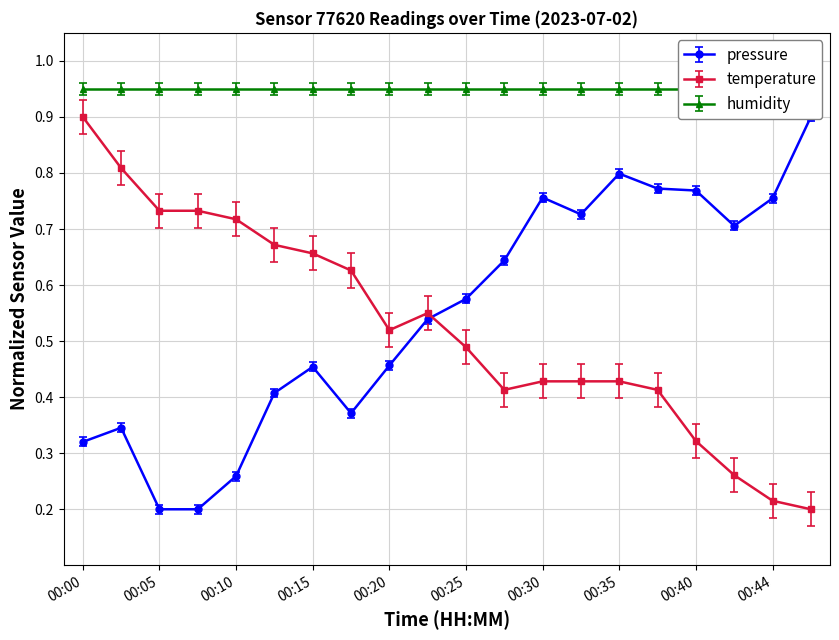

At which label does temperature reach its peak?

00:00